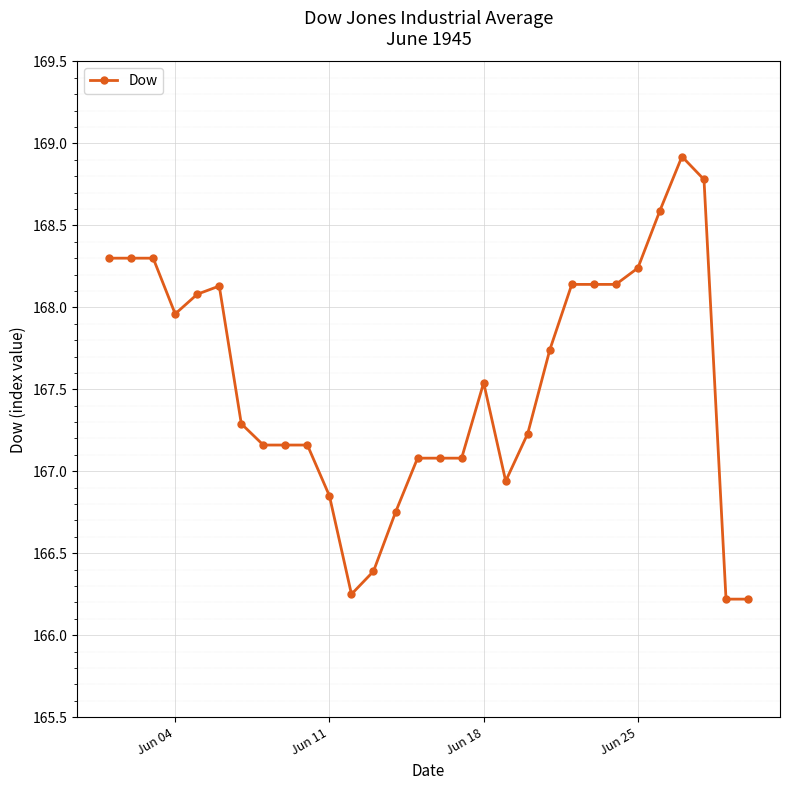

What is the value of the 28th point from the left?

168.8